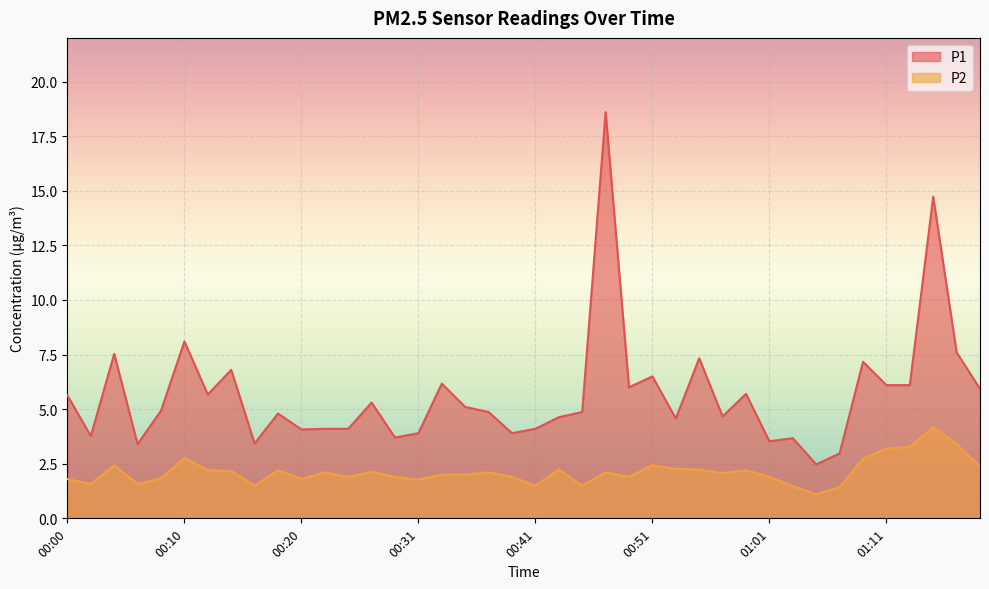

What is the total value across all series at 00:39?

5.8